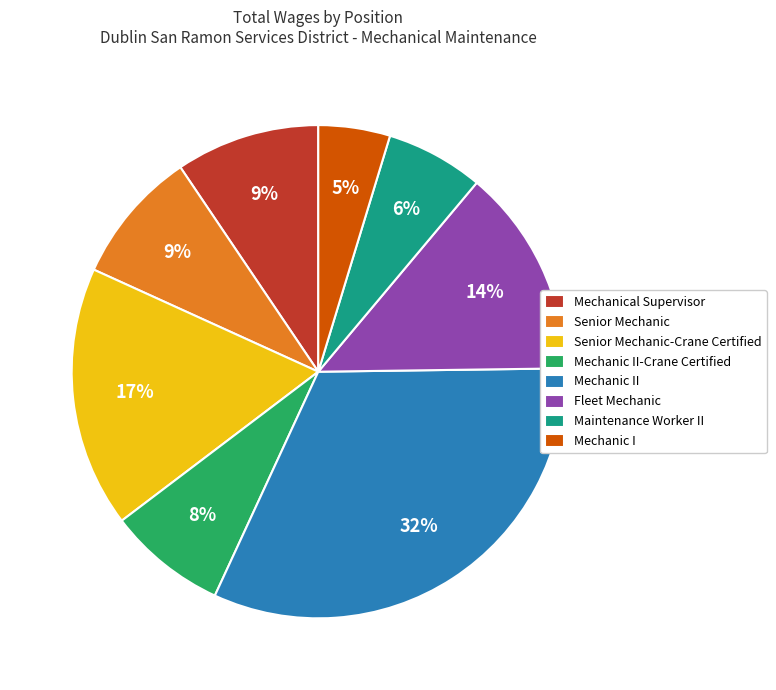

Is Senior Mechanic-Crane Certified the majority of the pie?

No